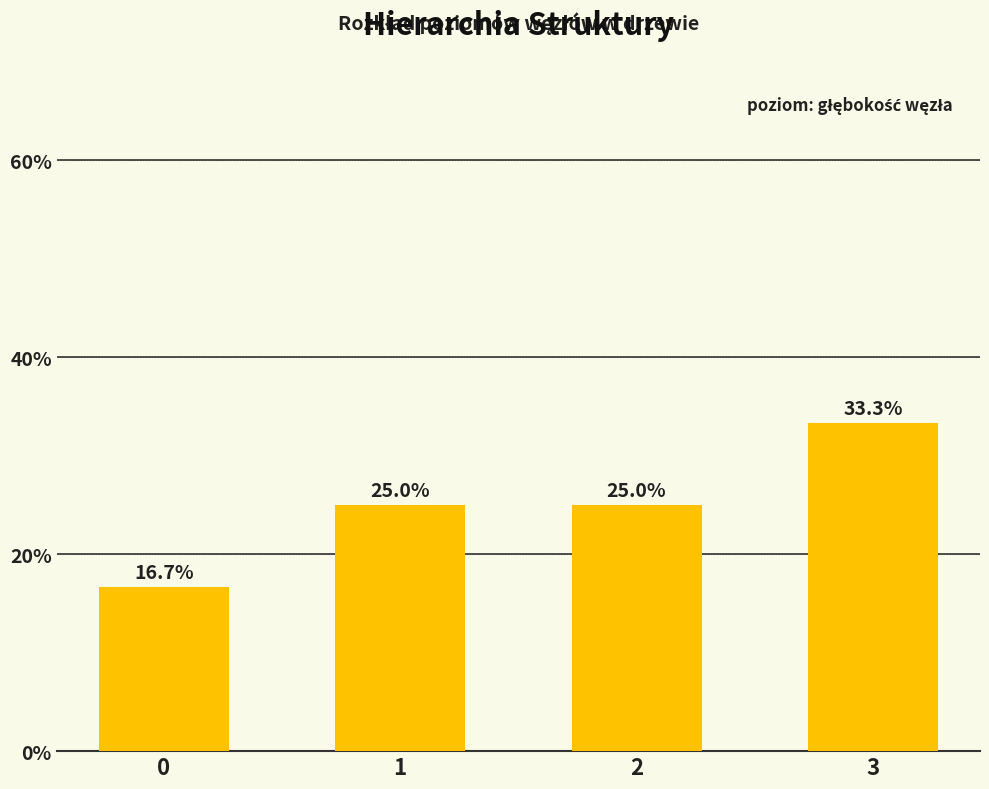

What is the value of the 2nd bar from the left?

25.0